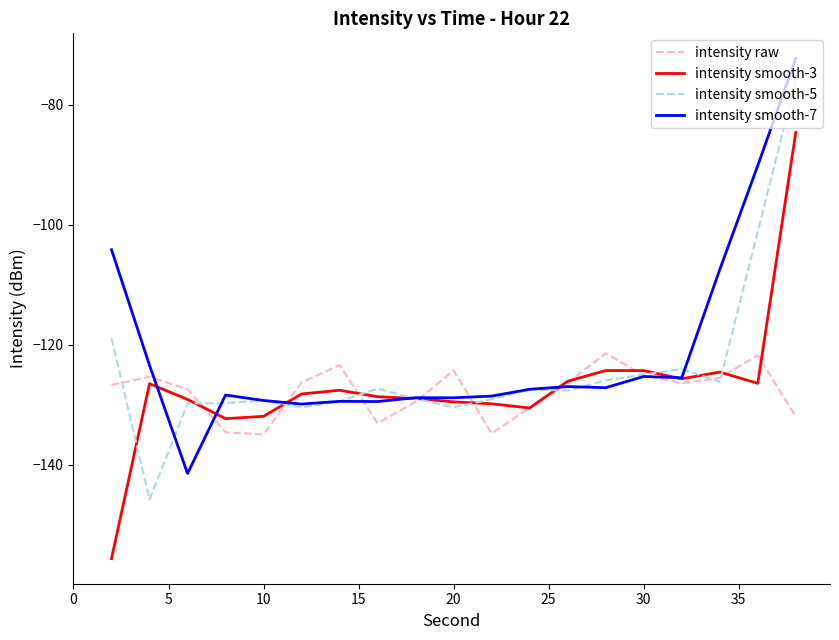

What is the difference between the maximum and minimum values in the intensity smooth-3 series?

71.1